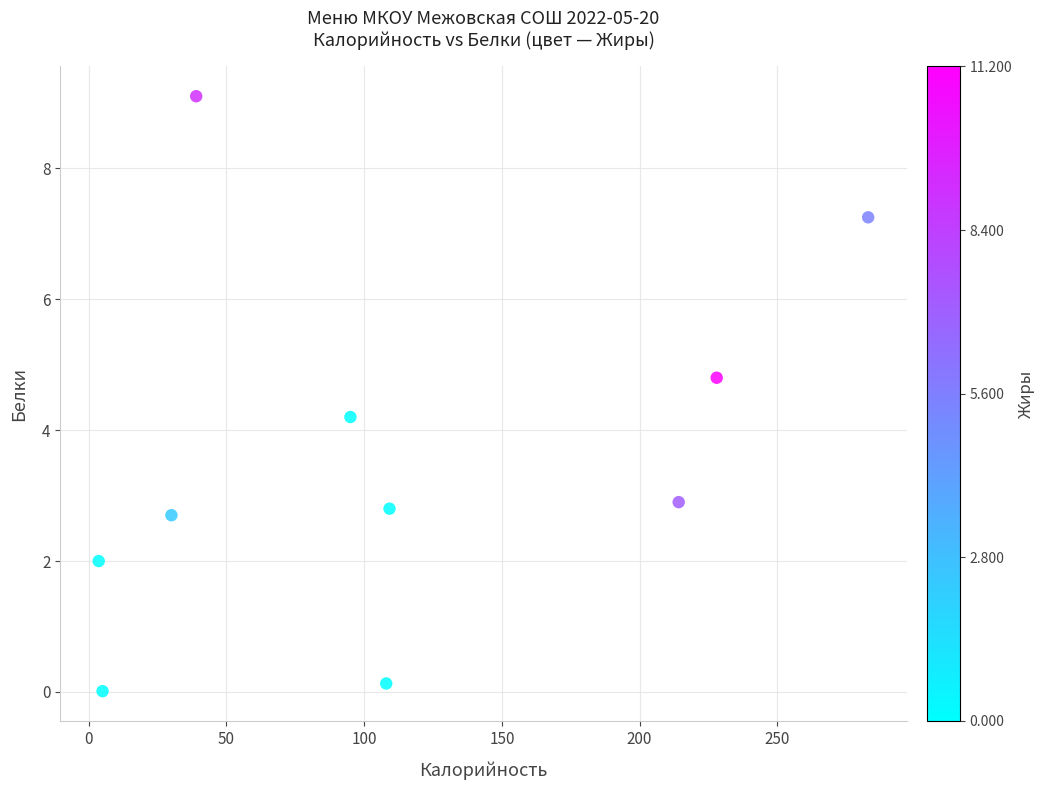

What is the average X value?

111.5